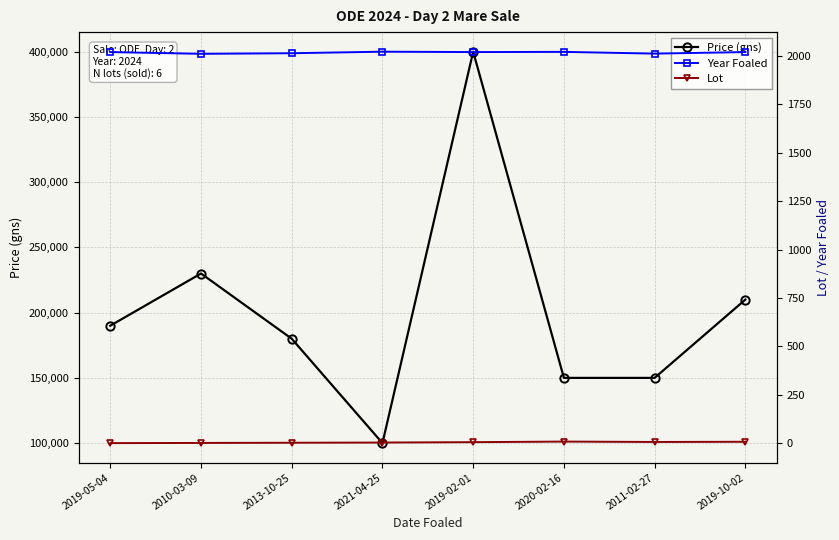

What is the average value of the Lot series?

5